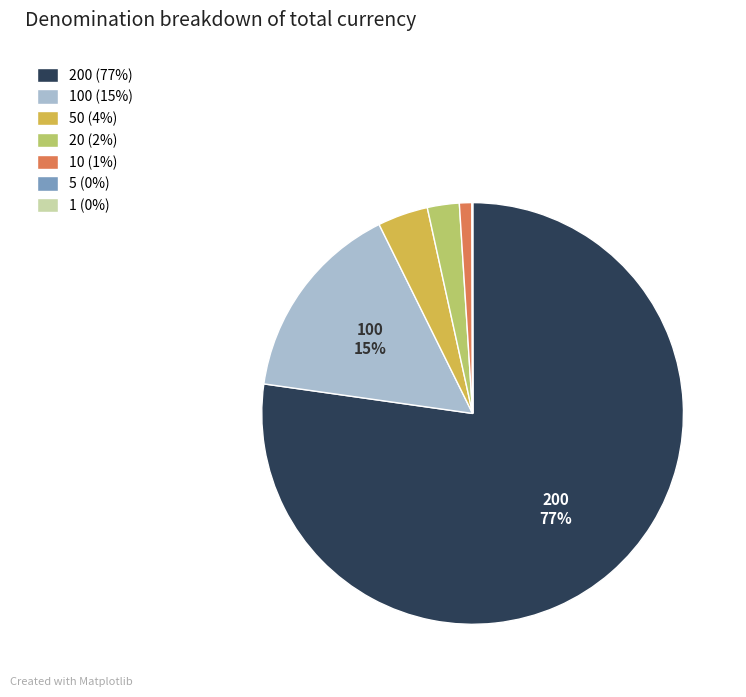

To the nearest percent, what is the average slice percentage?

14%